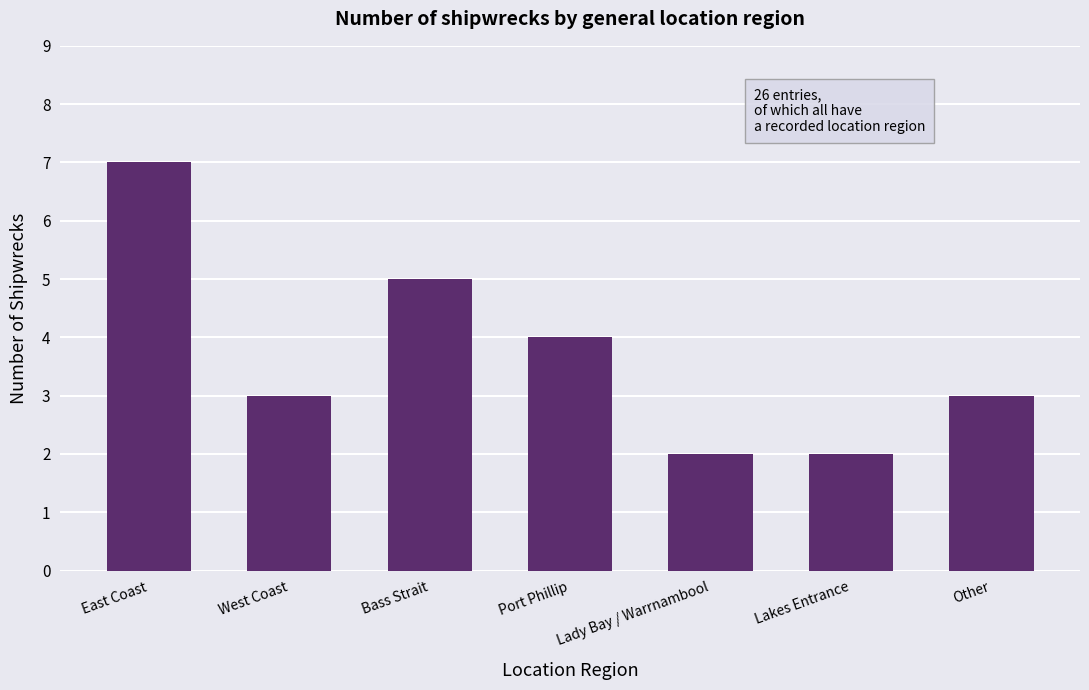

Which label corresponds to the largest value in the chart?

East Coast